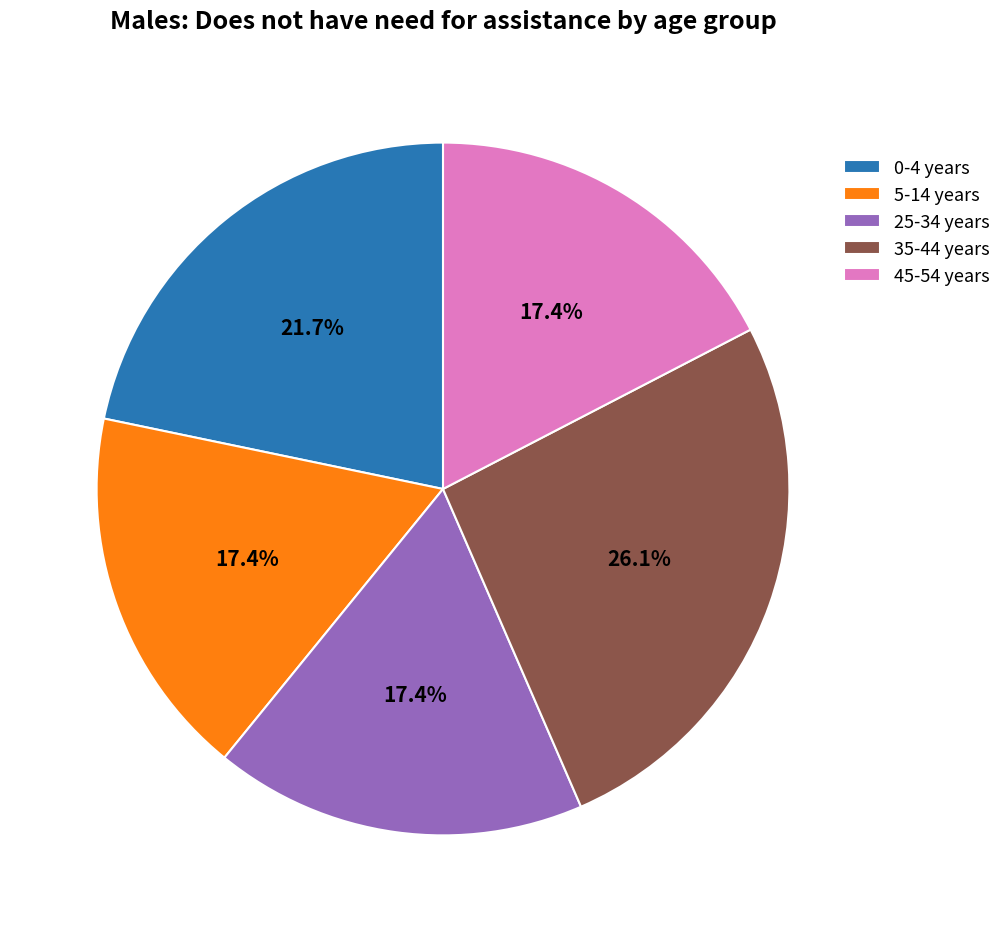

Which slice is the largest?

35-44 years